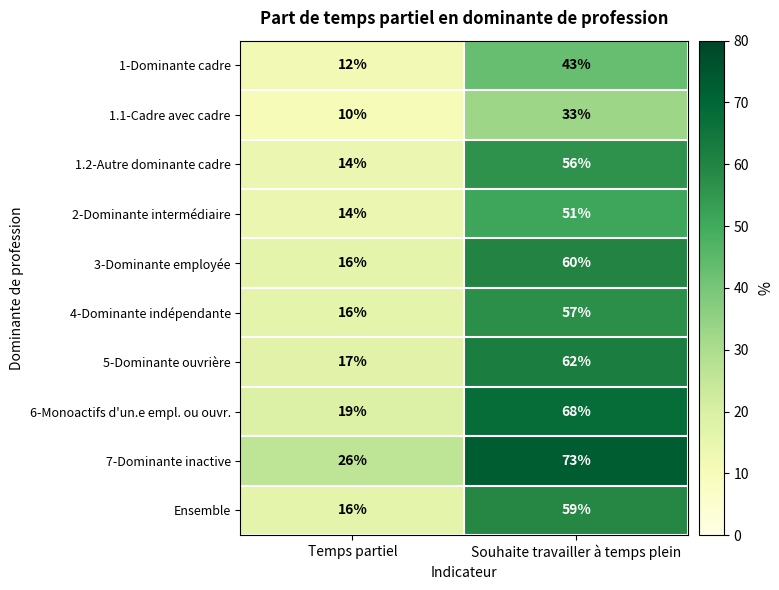

Rank the series at Souhaite travailler à temps plein from lowest to highest value.

1.1-Cadre avec cadre, 1-Dominante cadre, 2-Dominante intermédiaire, 1.2-Autre dominante cadre, 4-Dominante indépendante, Ensemble, 3-Dominante employée, 5-Dominante ouvrière, 6-Monoactifs d'un.e empl. ou ouvr., 7-Dominante inactive